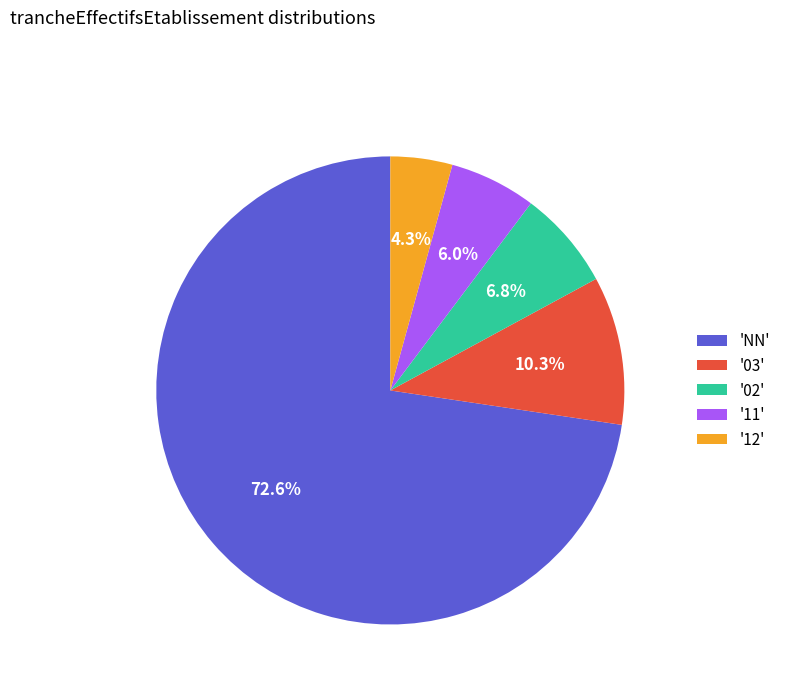

Which category has the biggest portion of the pie?

'NN'